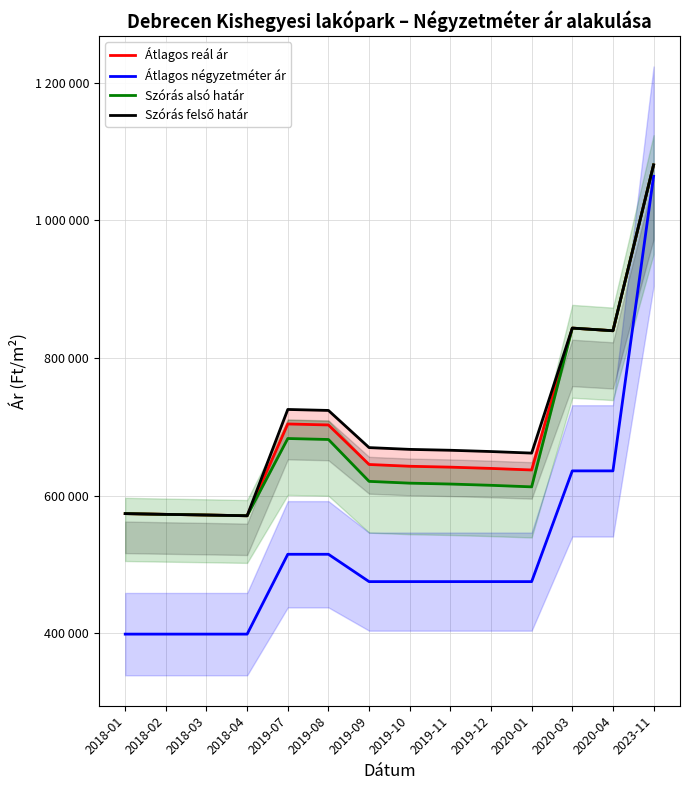

At which category is the sum across all series the highest?

2023-11